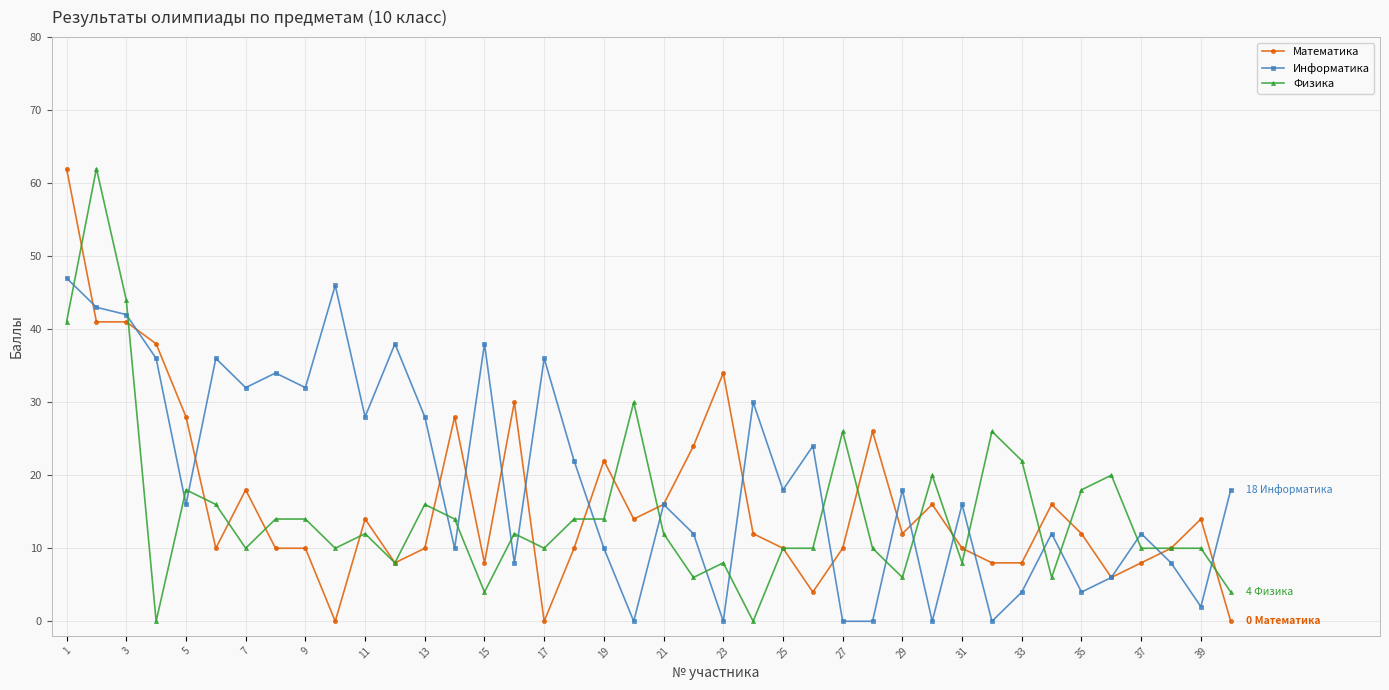

List the series in order of their overall mean, lowest first.

Физика, Математика, Информатика